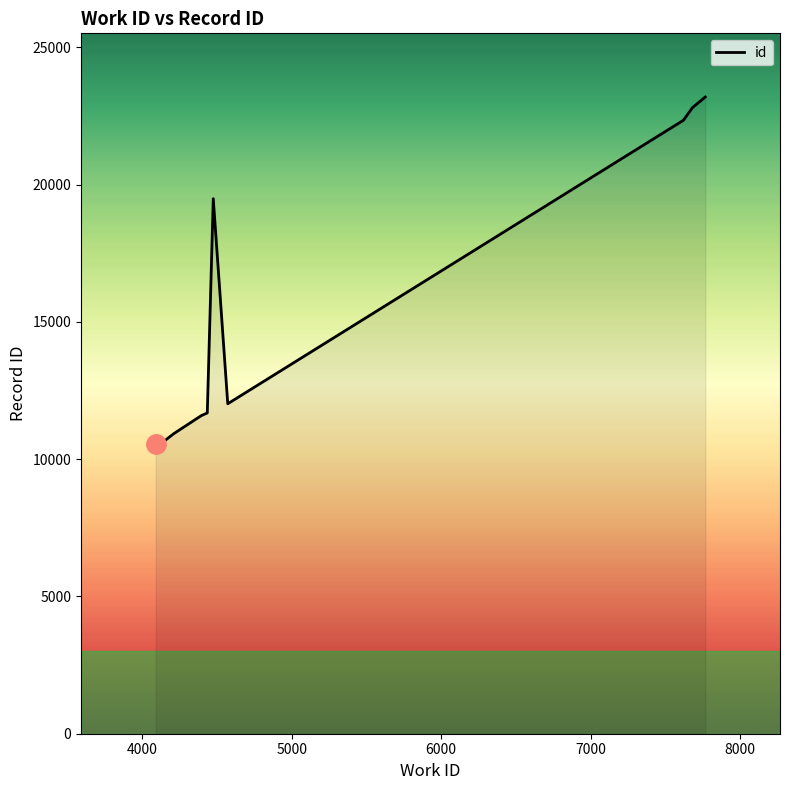

What is the difference between the maximum and minimum values?

12654